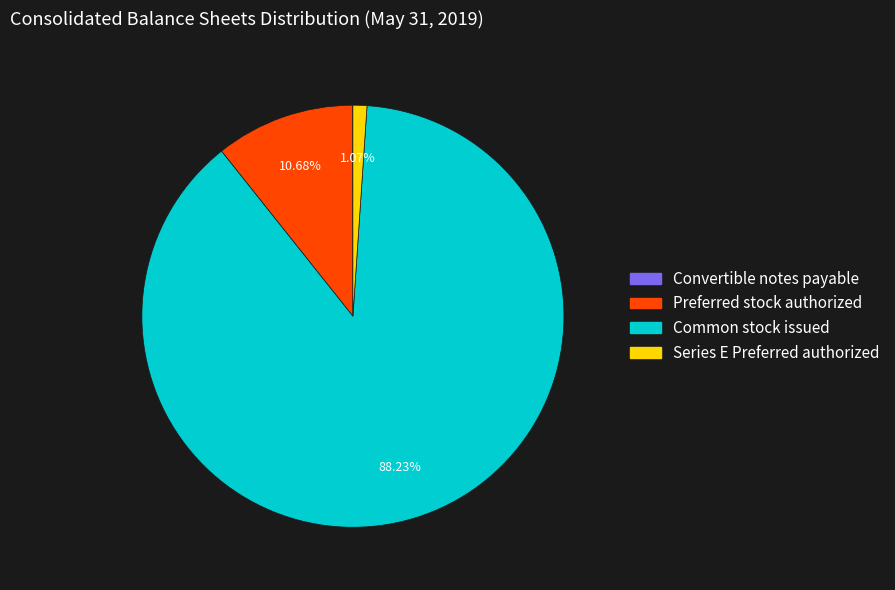

Which has a higher value, Series E Preferred authorized or Common stock issued?

Common stock issued